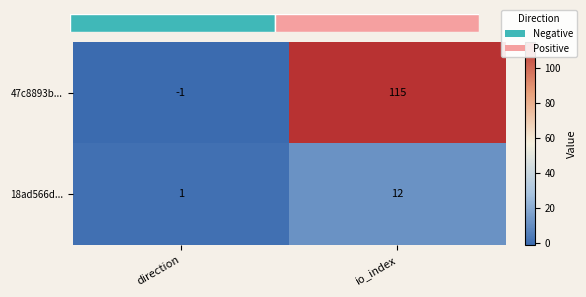

Reading right to left, list all the values displayed in this chart.

47c8893b...: io_index=115	direction=-1
18ad566d...: io_index=12	direction=1